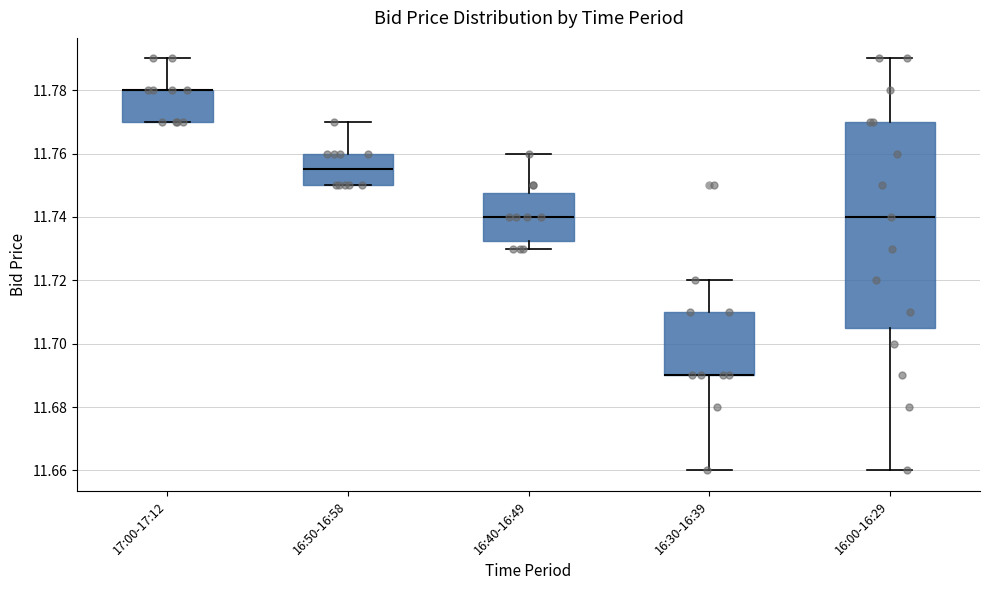

Comparing the boxes themselves (not the whiskers), which one is the tallest?

16:00-16:29